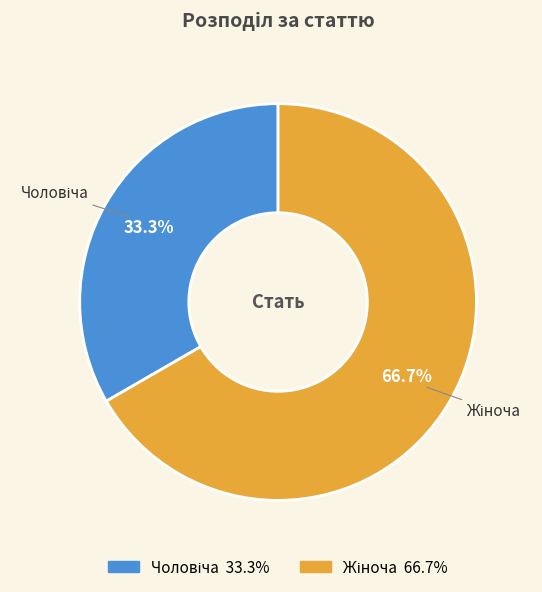

Is there any slice that represents more than half of the pie?

Yes